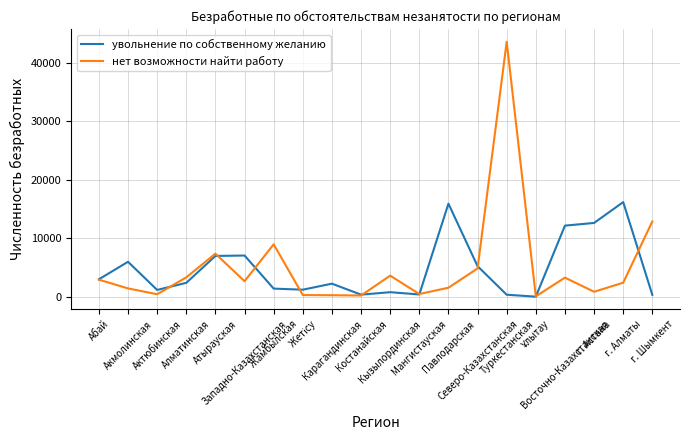

What is the maximum value for нет возможности найти работу?

43580